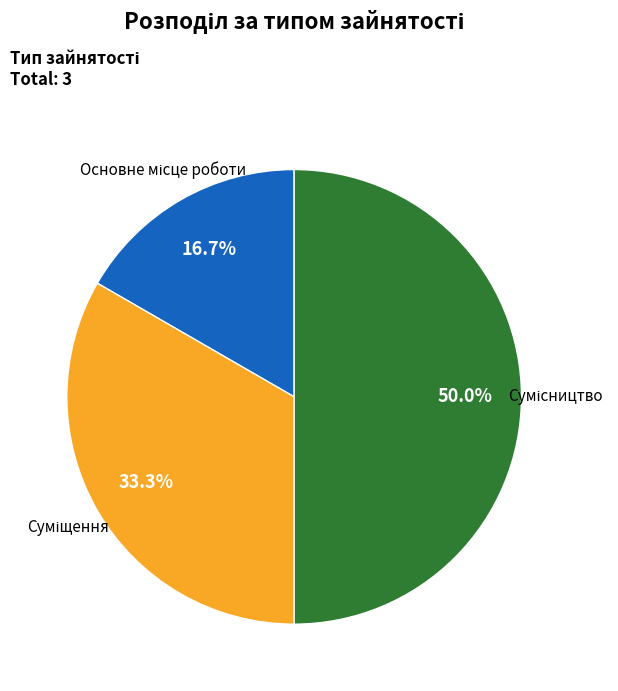

Count the number of slices in the pie.

3